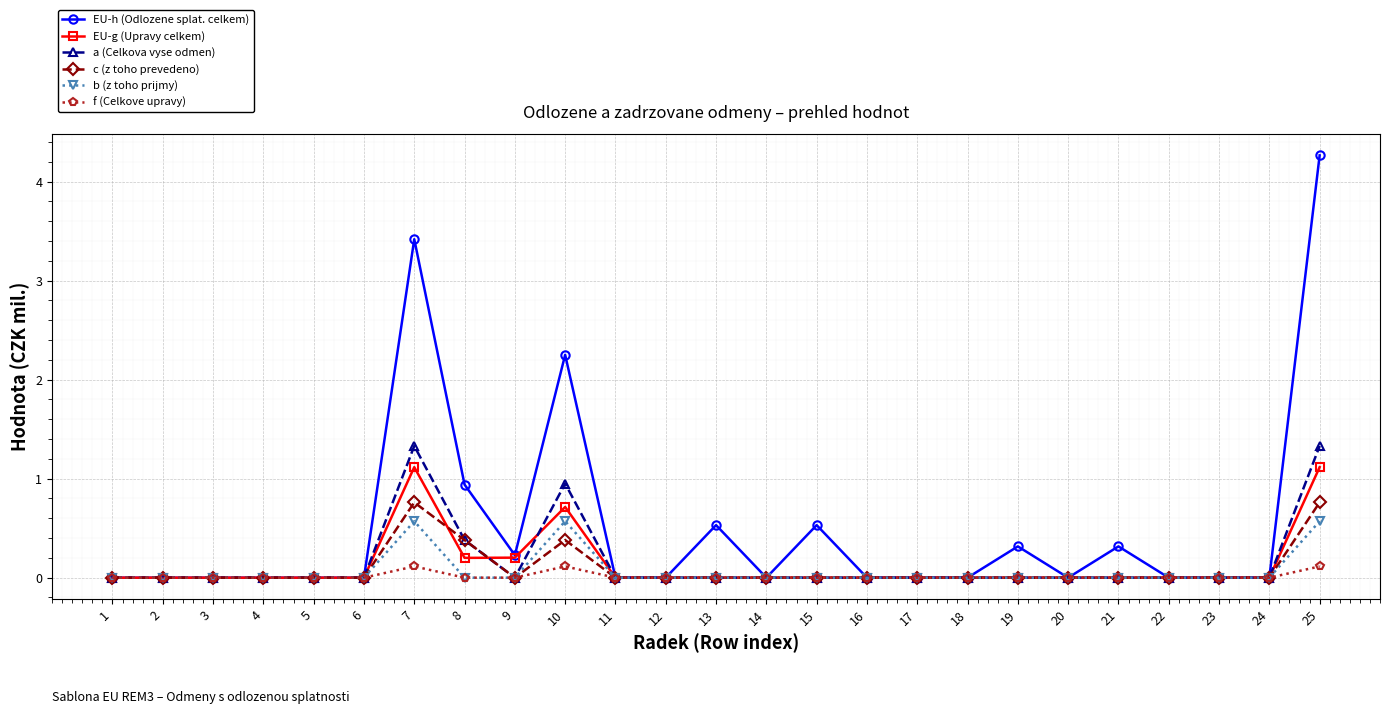

True or false: a (Celkova vyse odmen) has a value of 0.9 at 10.

True